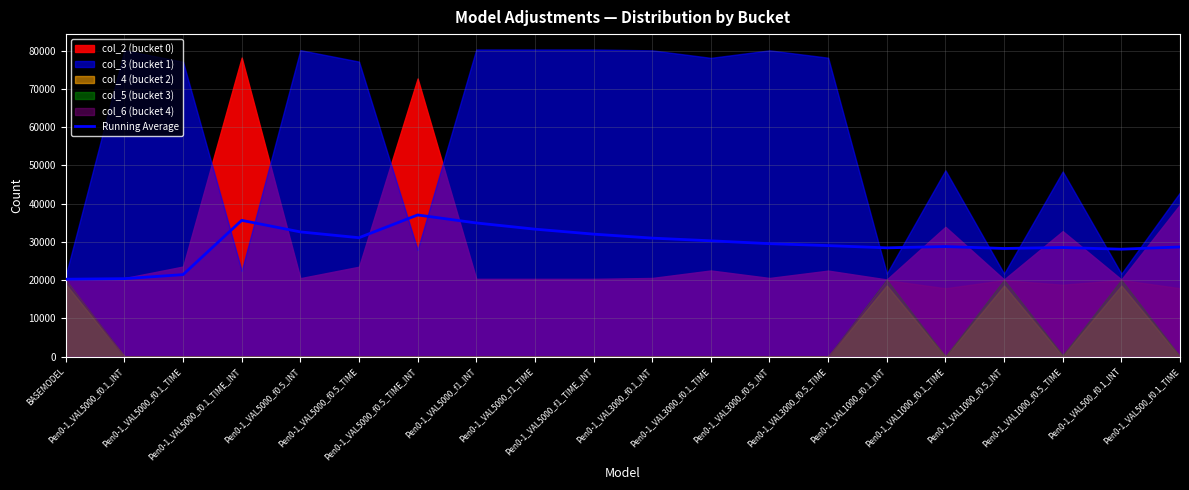

What is the difference between the values at Pen0-1_VAL5000_f0.5_TIME_INT and Pen0-1_VAL5000_f0.1_TIME?

15590.1